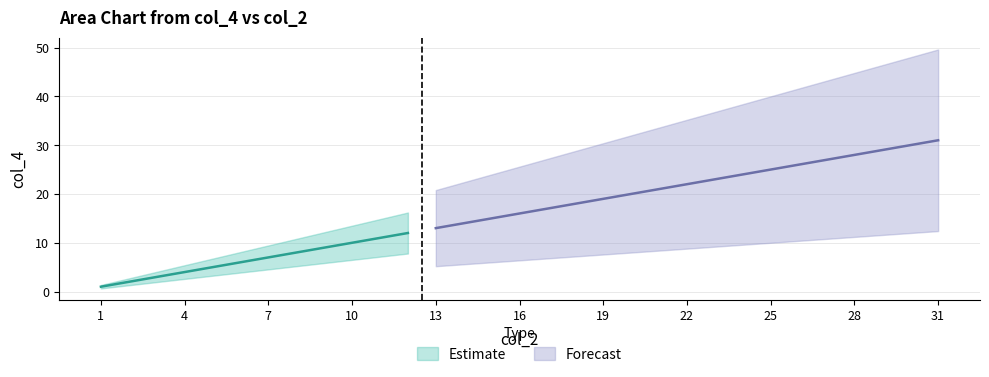

Is it true that the value at 23 is 23?

True